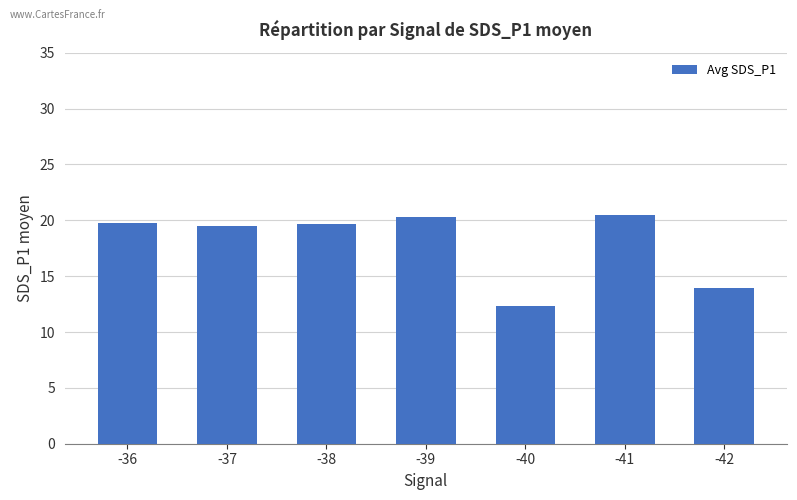

What is the value of the 5th bar from the left?

12.3